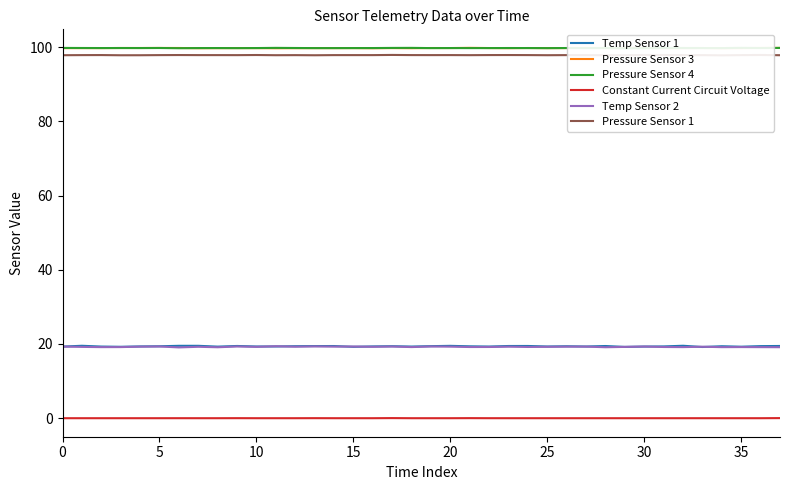

What are all the series names shown in the legend?

Temp Sensor 1, Pressure Sensor 3, Pressure Sensor 4, Constant Current Circuit Voltage, Temp Sensor 2, Pressure Sensor 1